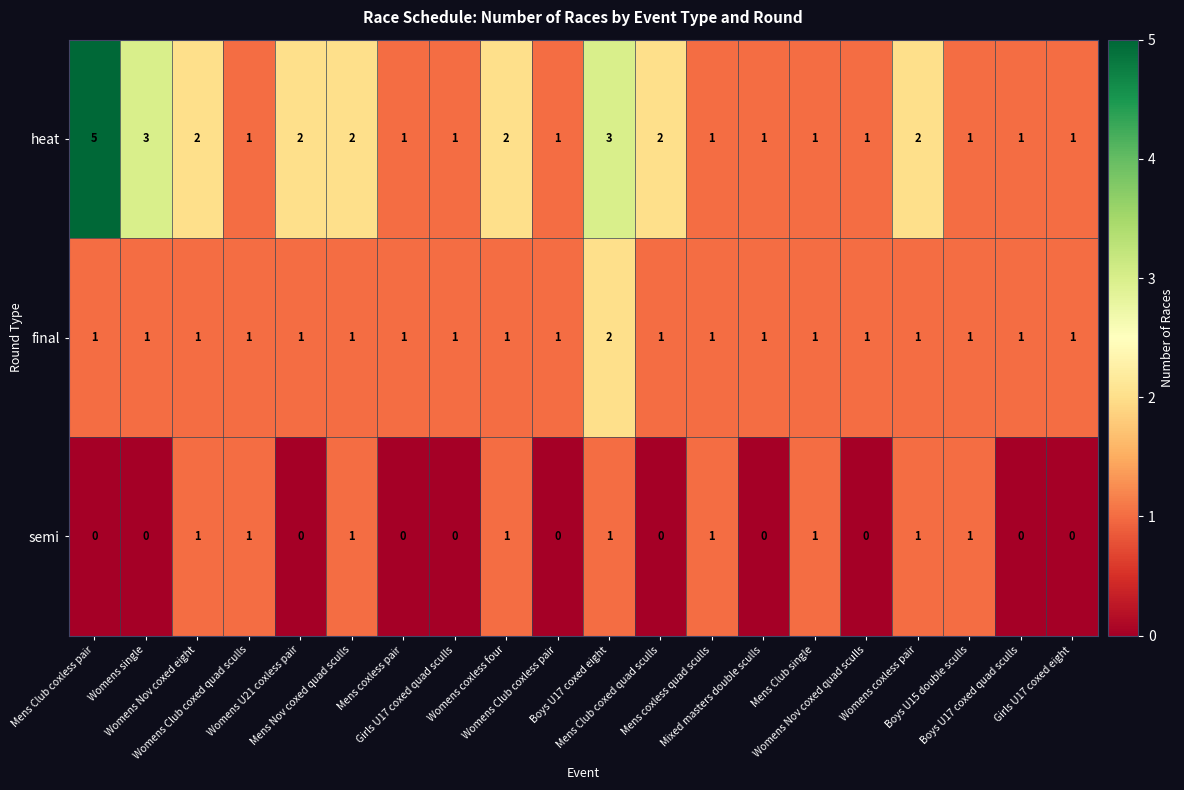

Which series has the widest spread of values?

heat